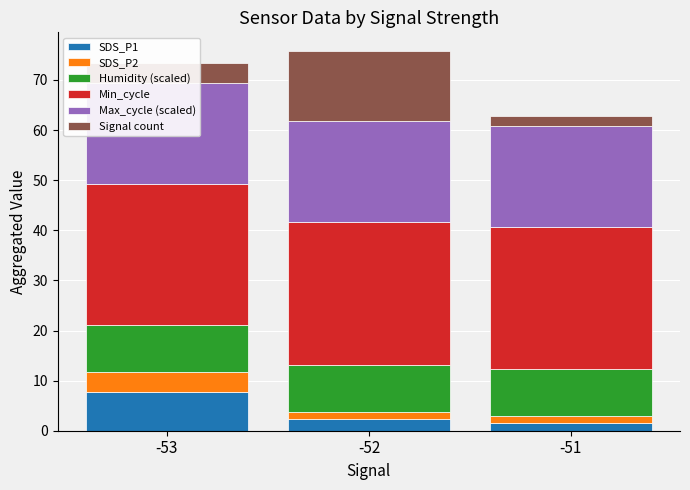

At how many categories does at least one series exceed 5?

3